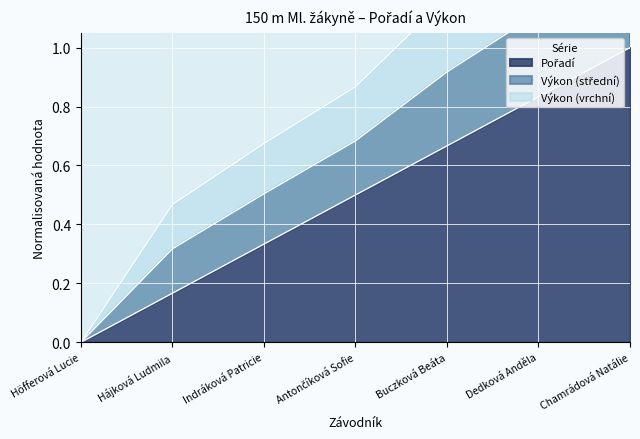

Which category has the lowest value across all series?

Höfferová Lucie